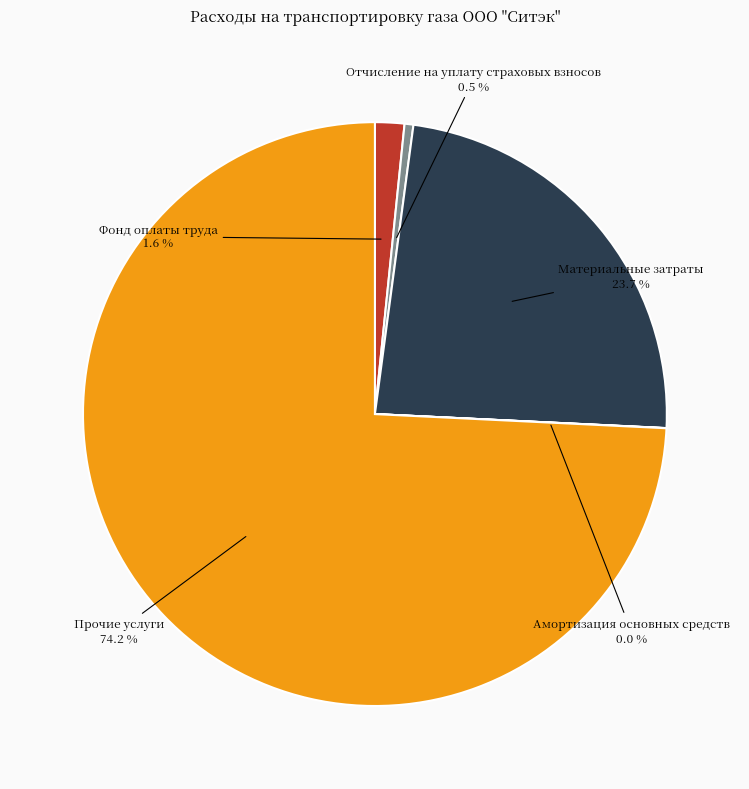

Is it true that Прочие услуги is 74% of the pie?

True